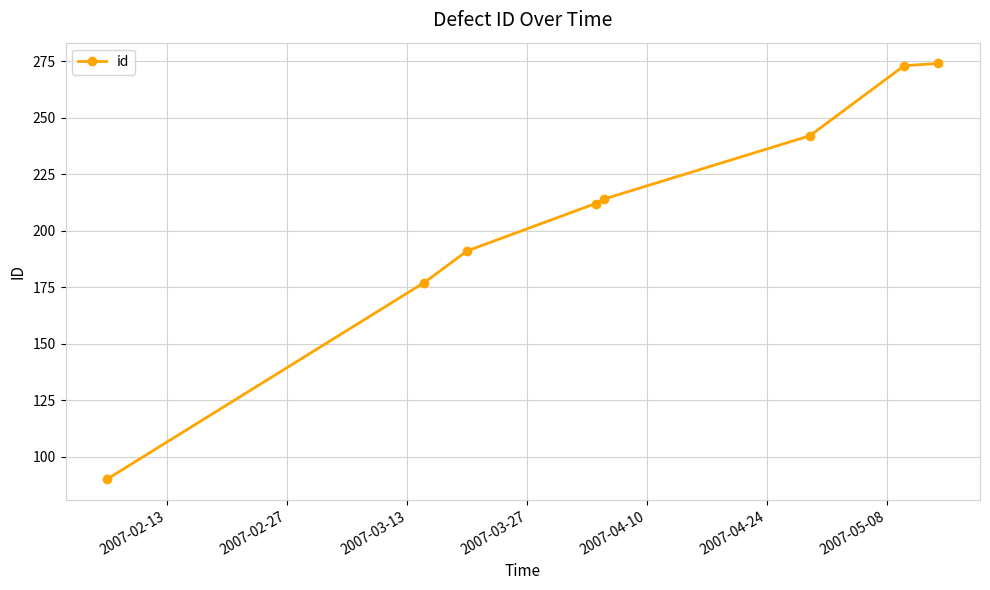

What is the average value?

209